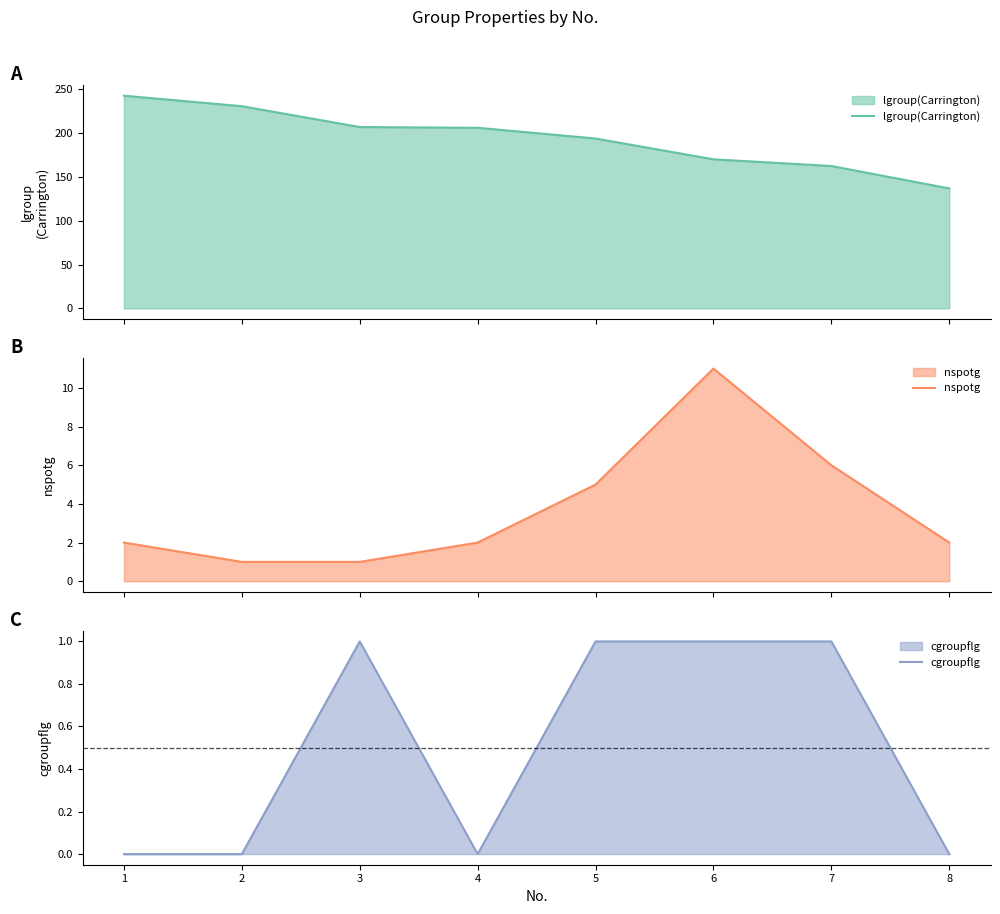

Which series has the largest range (max minus min)?

lgroup(Carrington)